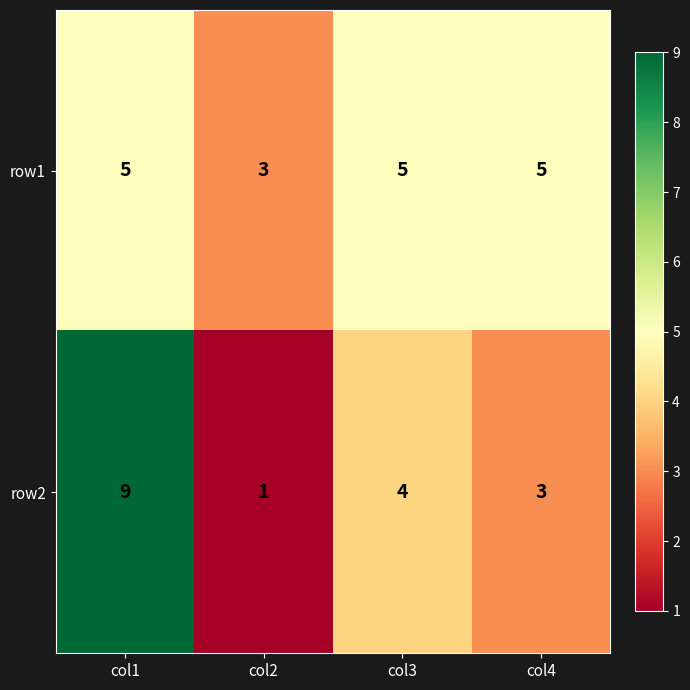

Is it true that row2 equals 2 at col4?

False